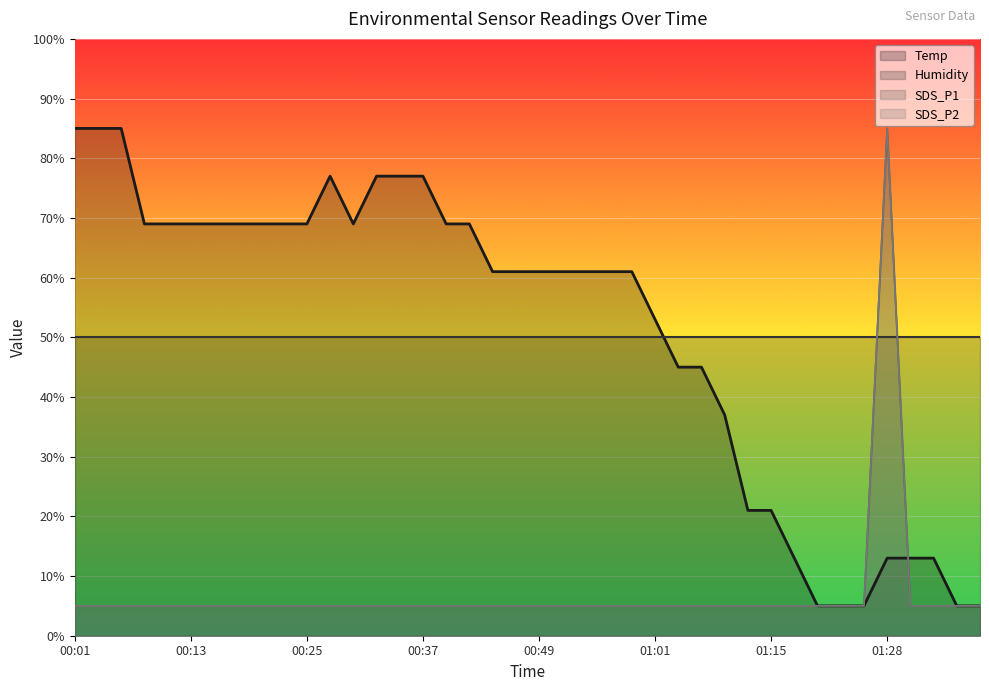

What is the highest value of the Temp series?

85.0